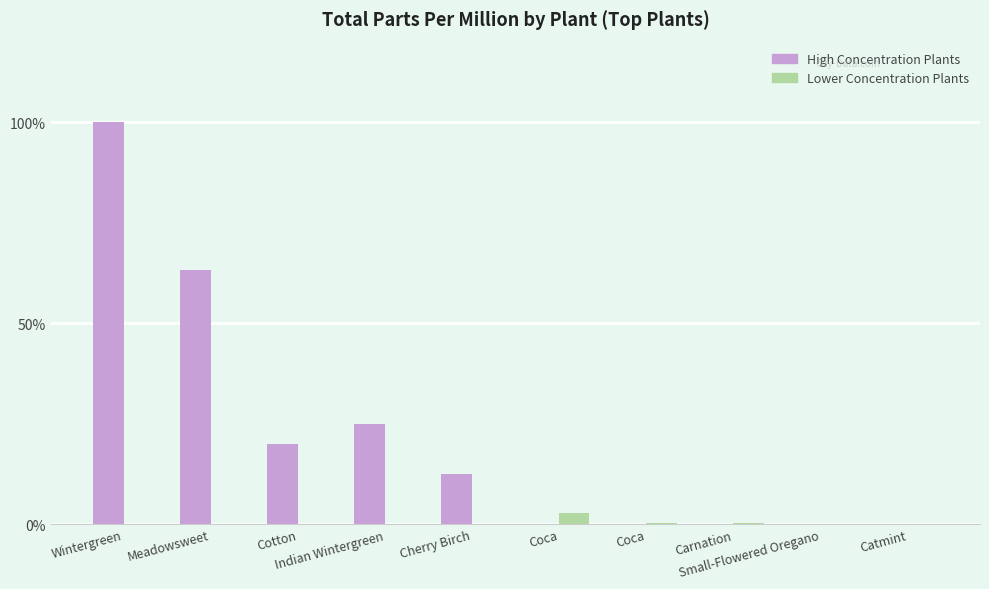

What are all the series names shown in the legend?

High Concentration Plants, Lower Concentration Plants